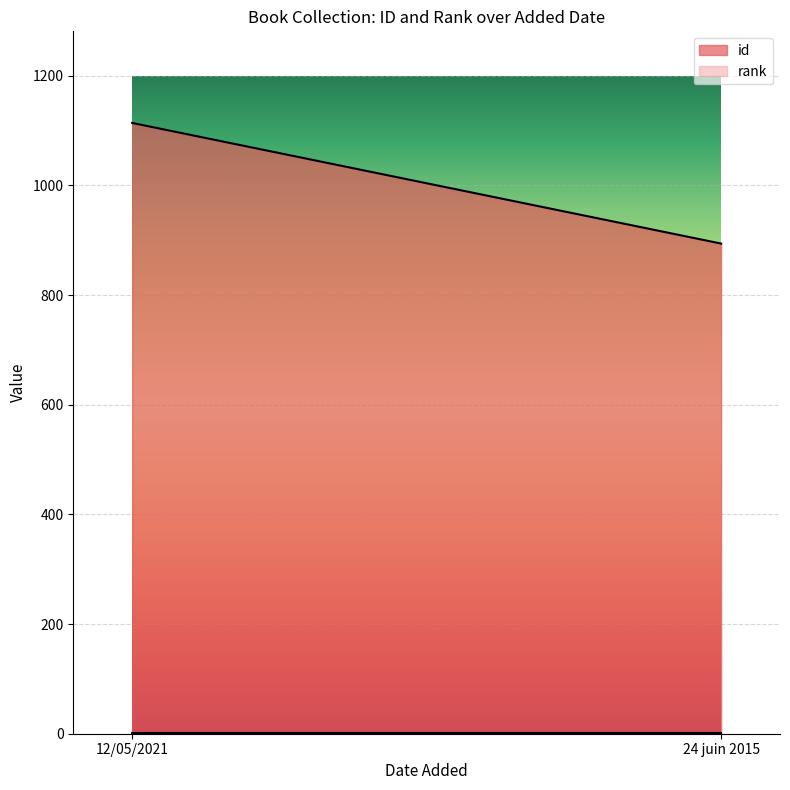

Which series has the widest spread of values?

id